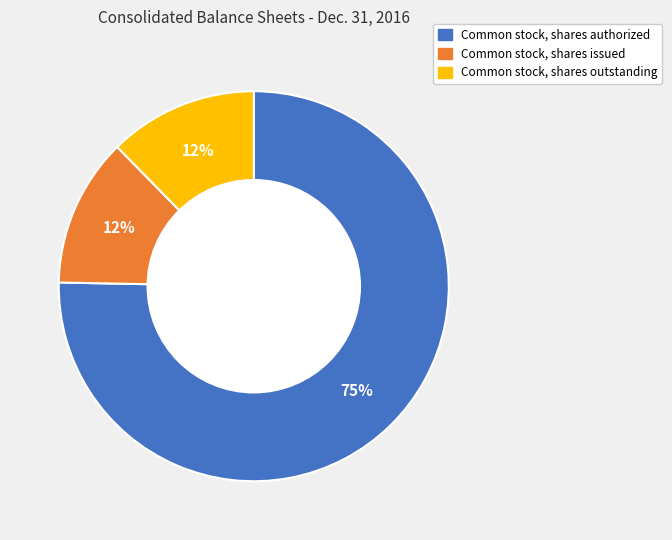

True or false: Common stock, shares issued accounts for 12% of the total.

True